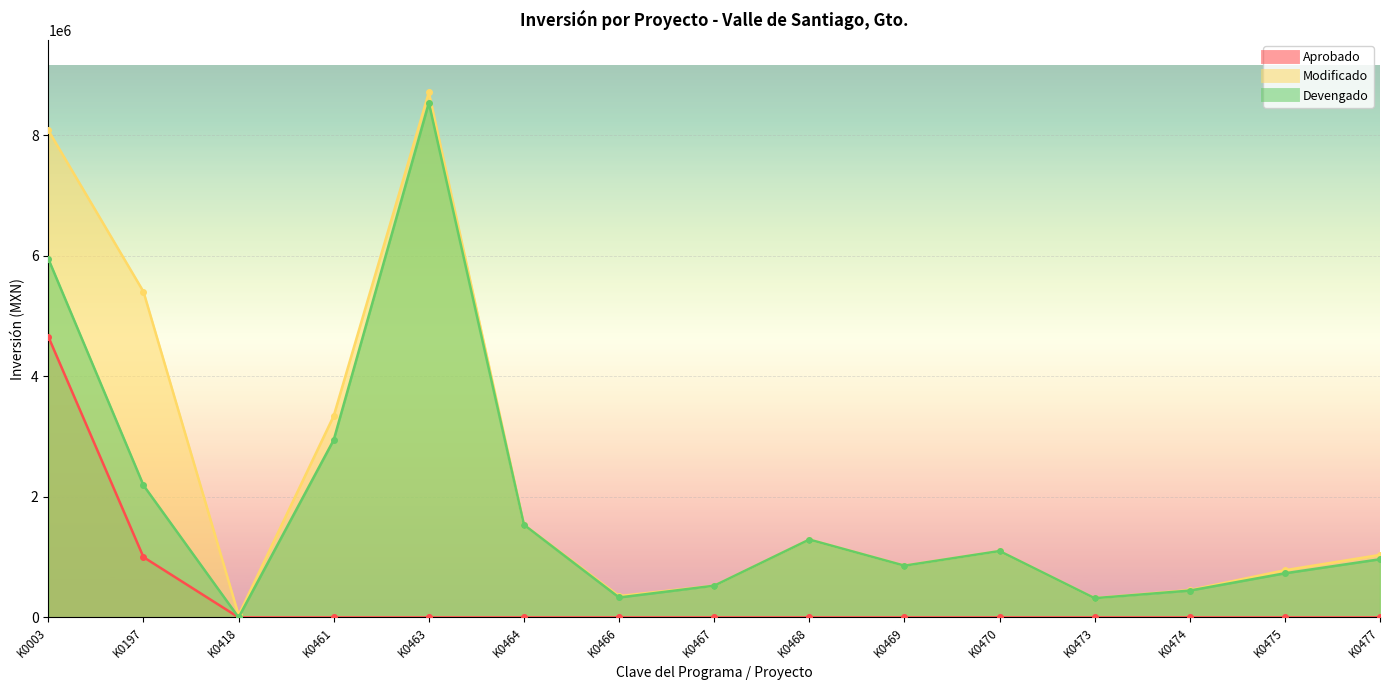

Where is the first local minimum for Modificado?

K0418